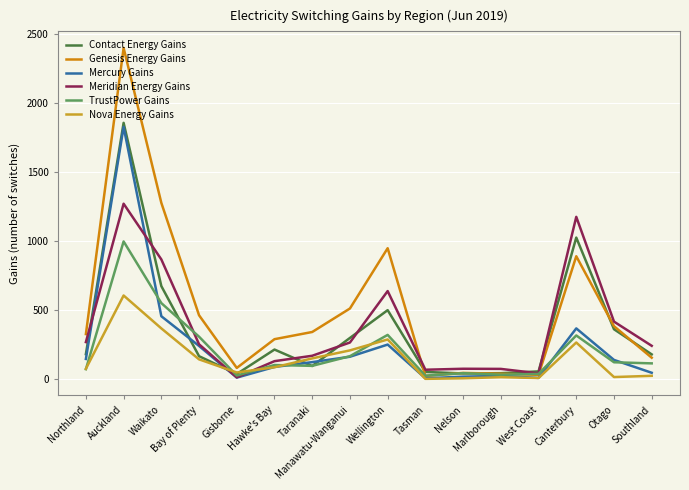

What is the greatest value displayed?

2397